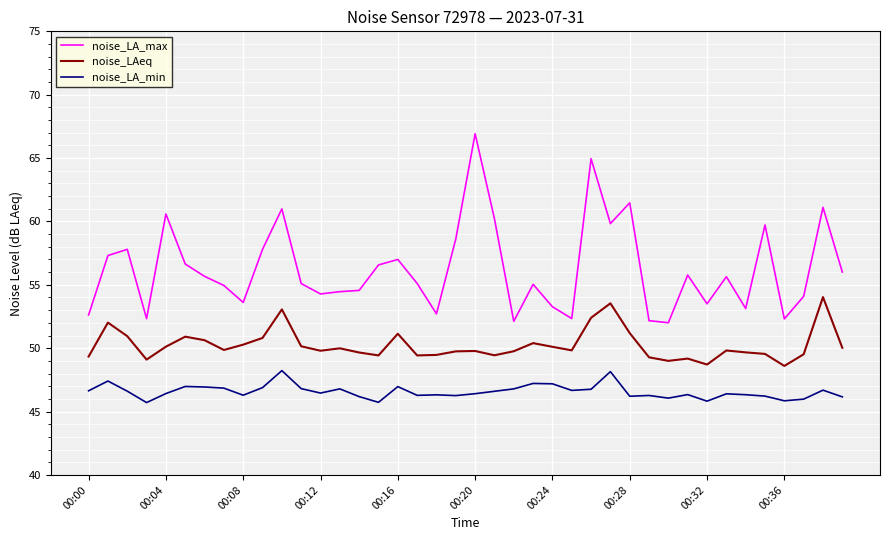

Which series has the largest total across all categories?

noise_LA_max